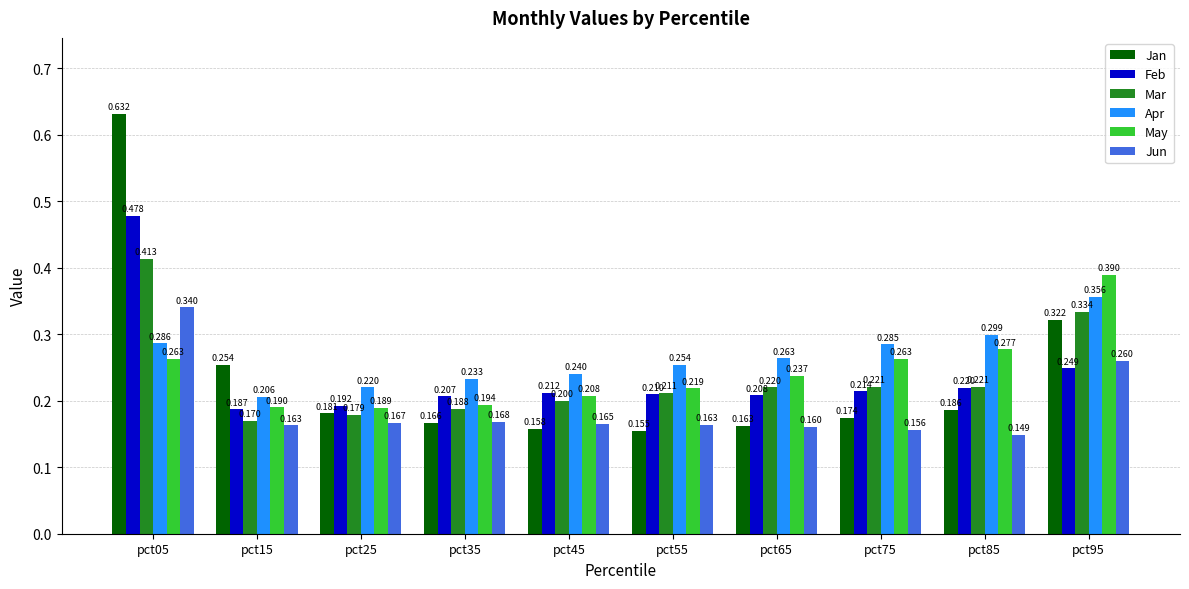

Which series has the largest range (max minus min)?

Jan